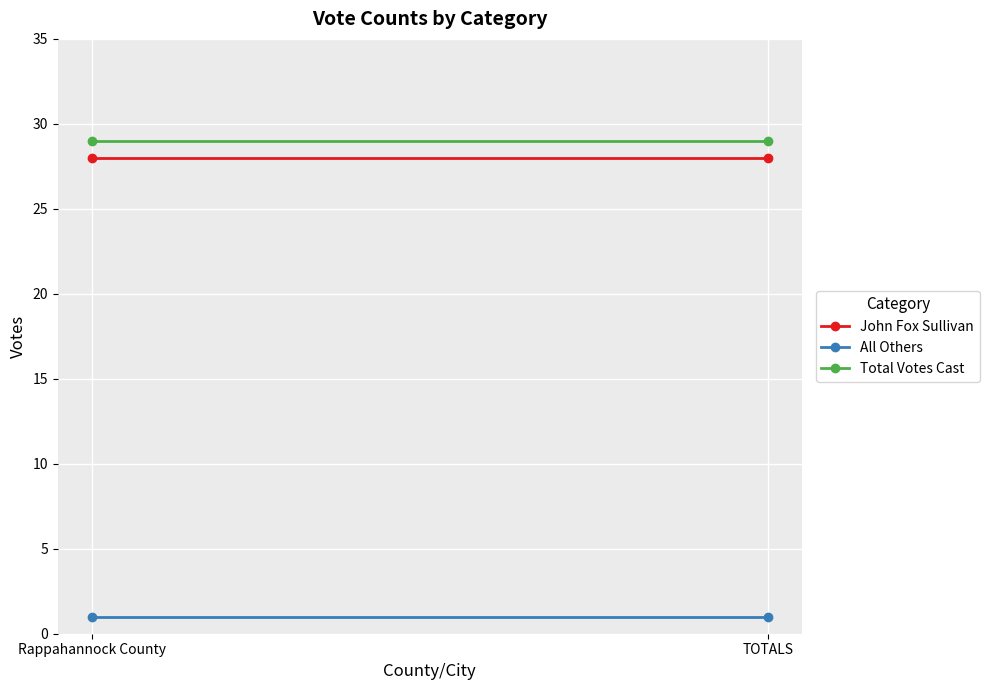

Rank the categories by Total Votes Cast value from highest to lowest.

Rappahannock County, TOTALS